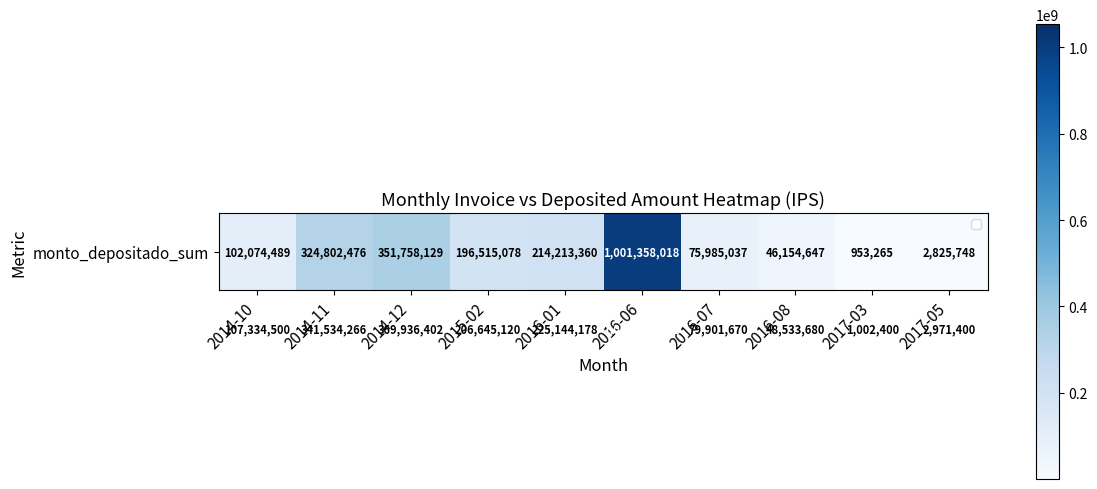

At how many categories does at least one series exceed 10762403?

8